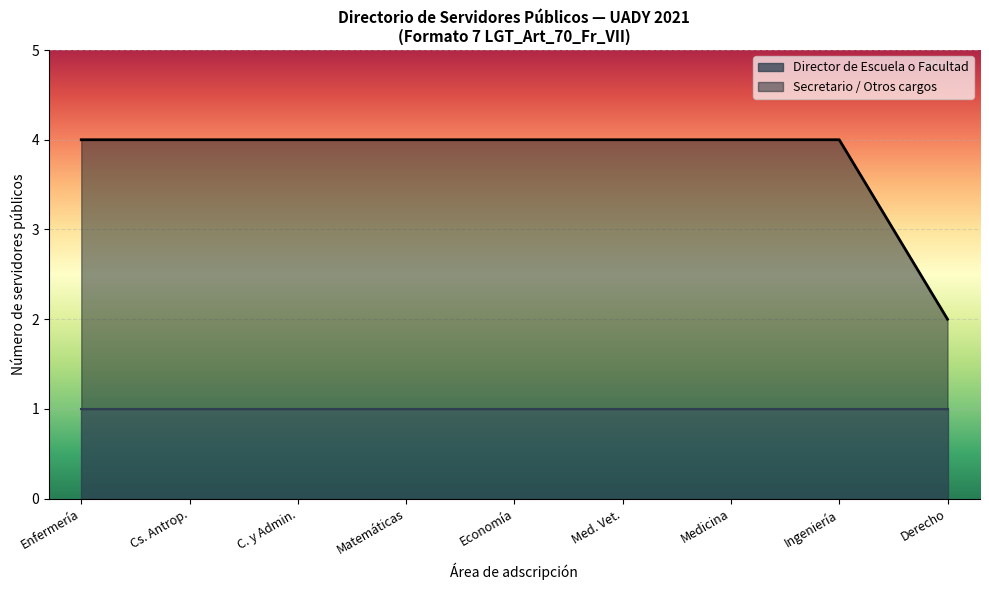

Is it true that Director de Escuela o Facultad equals 1 at Med. Vet.?

True